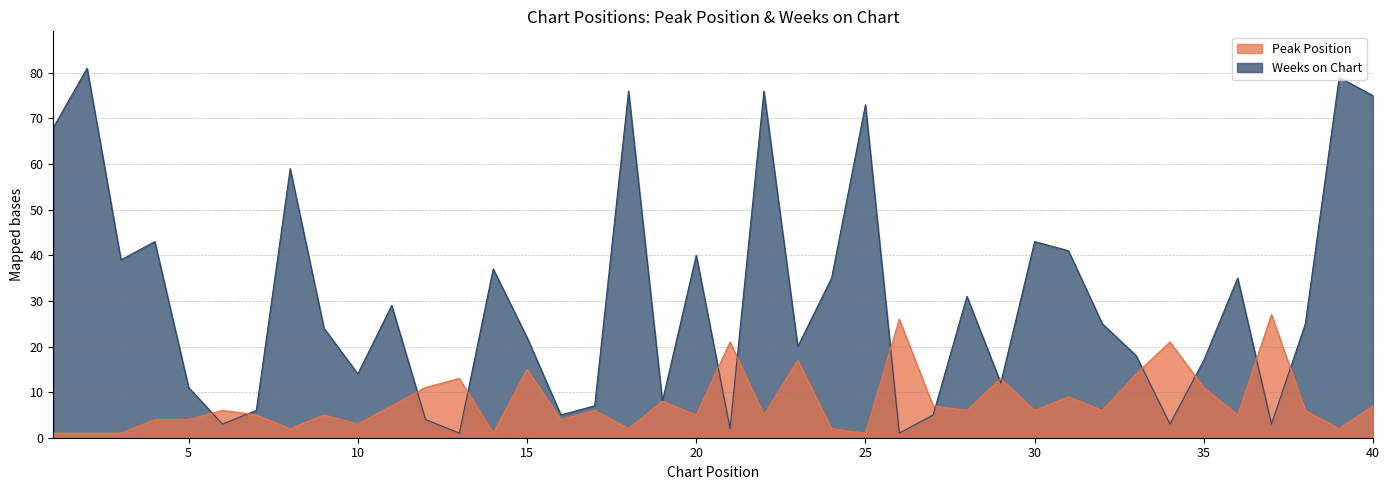

How many data points does each series have?

40